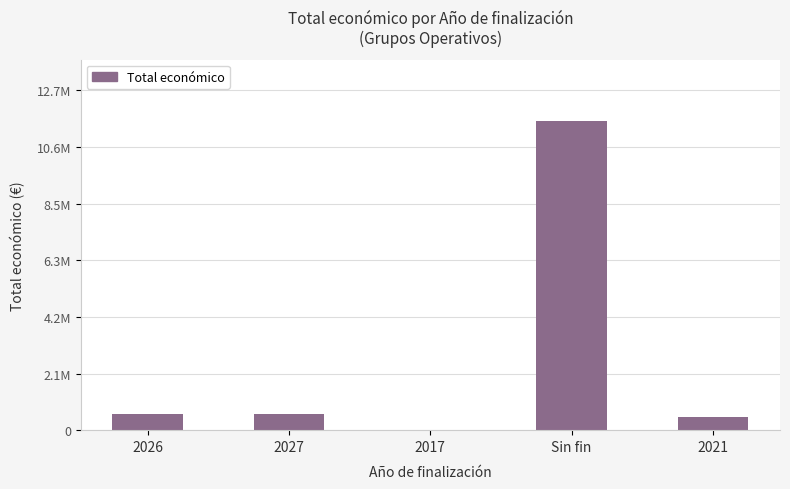

Reading right to left, what are all the values shown in this chart?

484641	11625698	9900	592475	590382